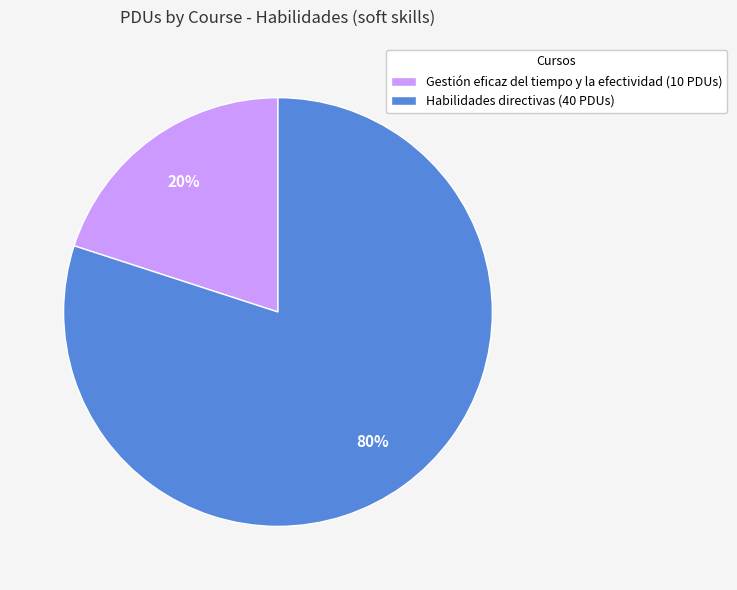

The Gestión eficaz del tiempo y la efectividad slice represents 20% of the pie. True or false?

True